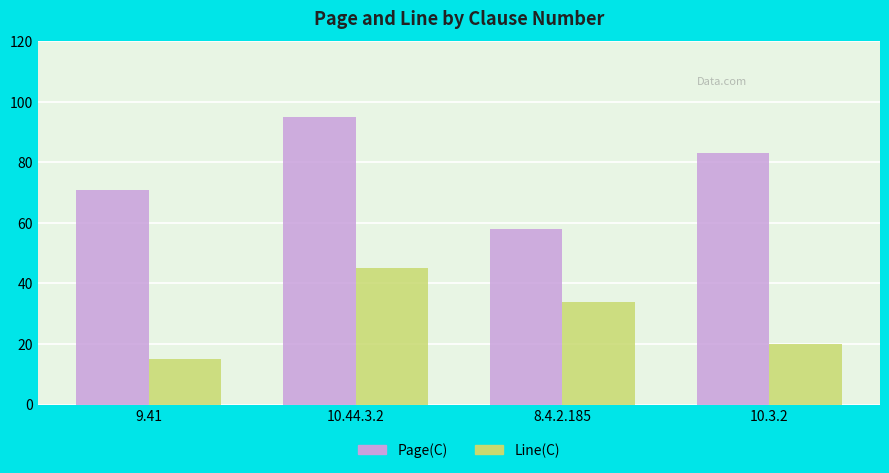

Is the value of Line(C) at 8.4.2.185 greater than the value of Page(C) at 8.4.2.185?

No